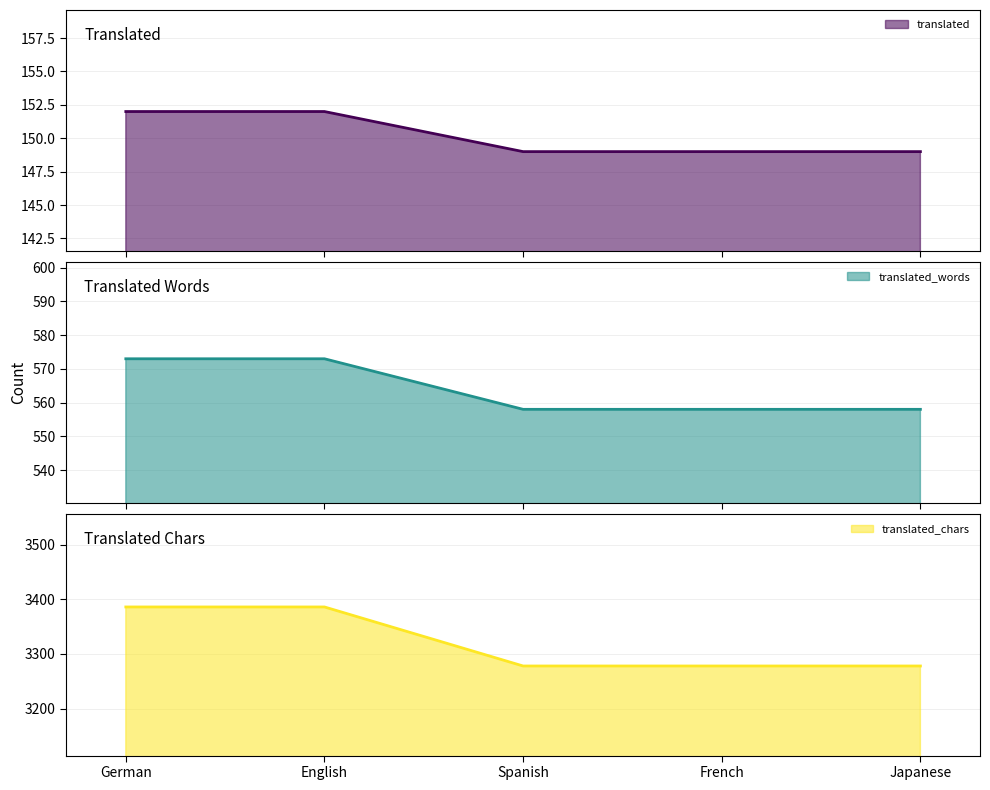

What is the spread (max minus min) of values at German?

3234